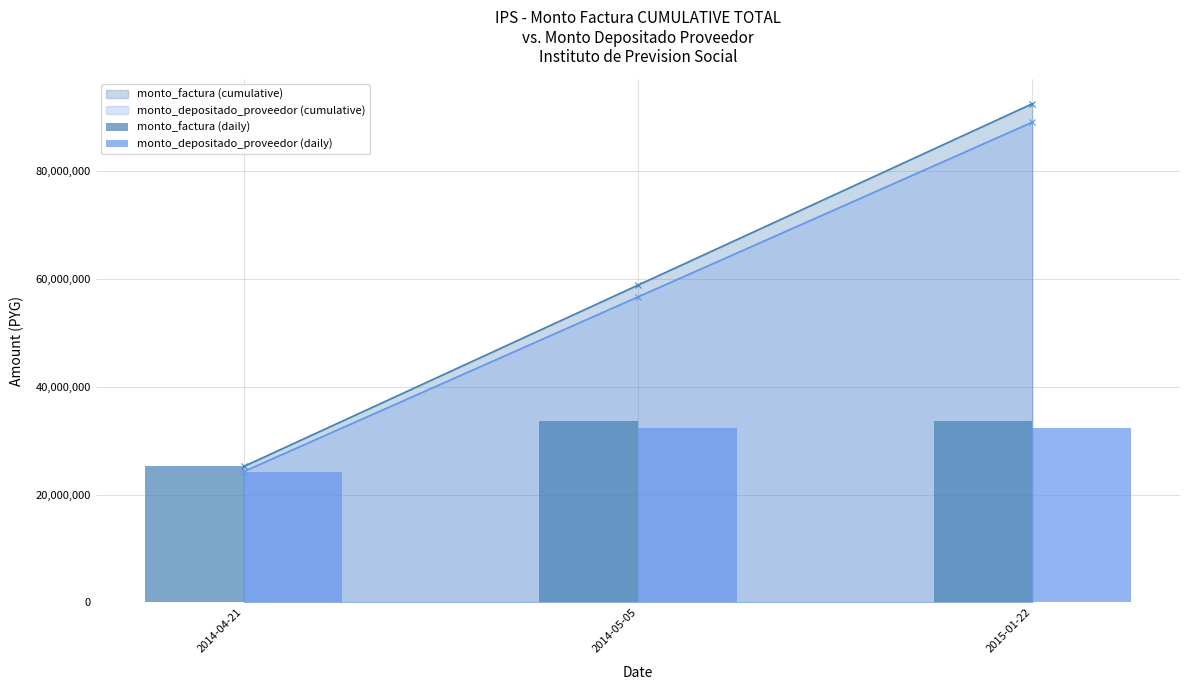

What is the value of the monto_factura (cumulative) point at the 2nd from the left?

58800000